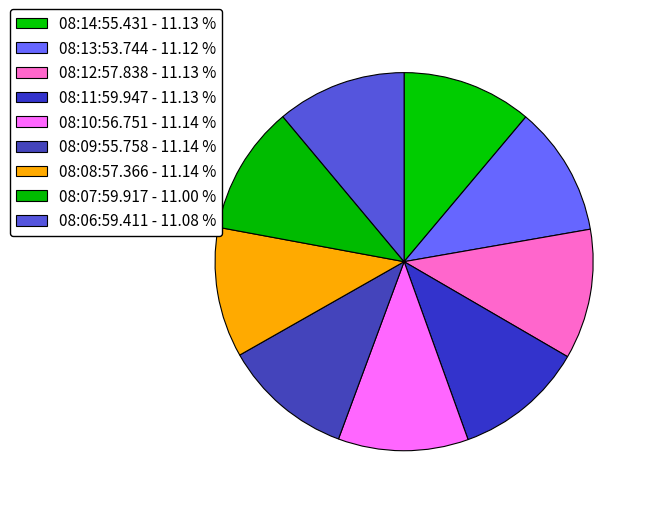

Count the number of slices in the pie.

9